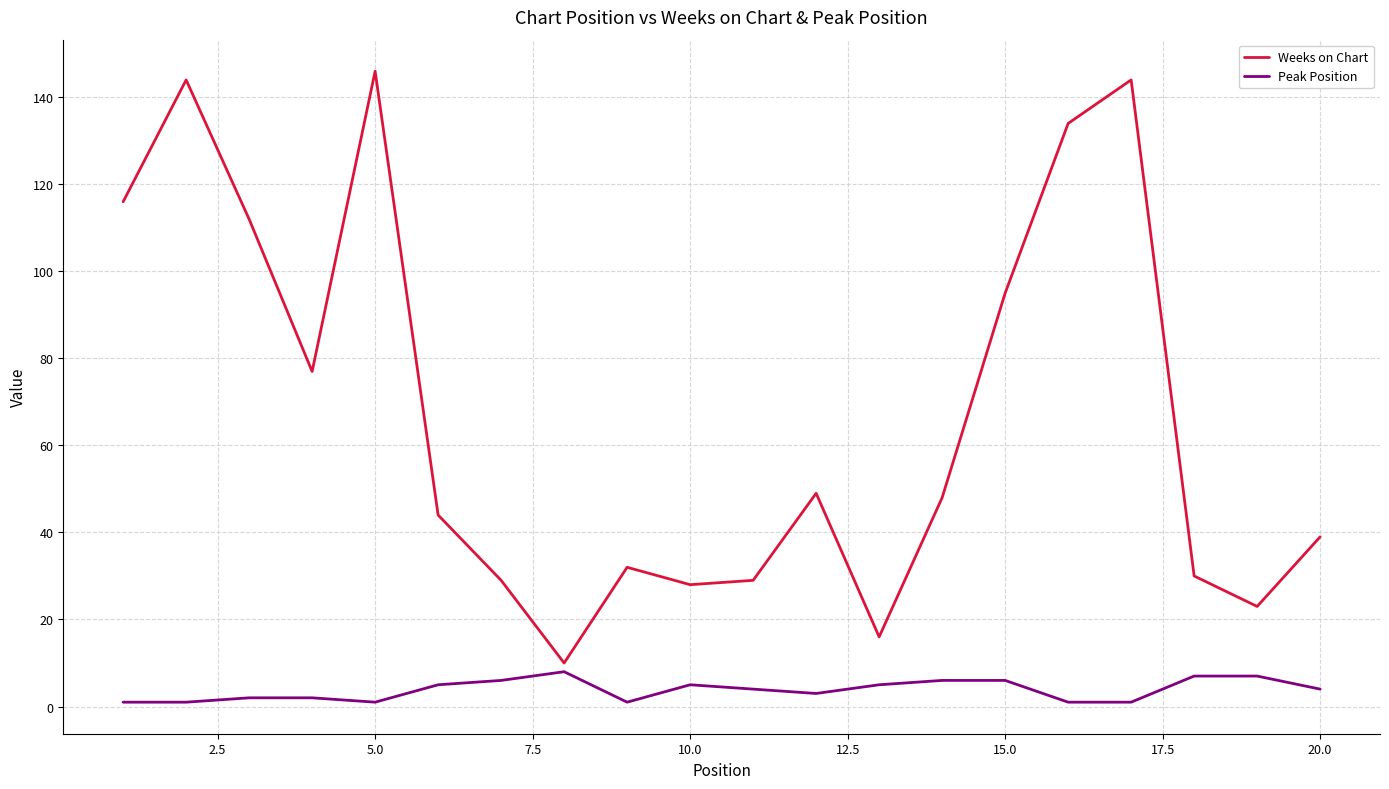

Which series has the largest total across all categories?

Weeks on Chart